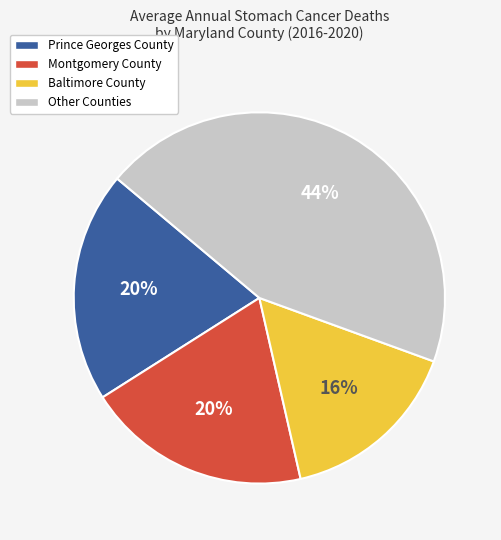

Count the number of slices in the pie.

4